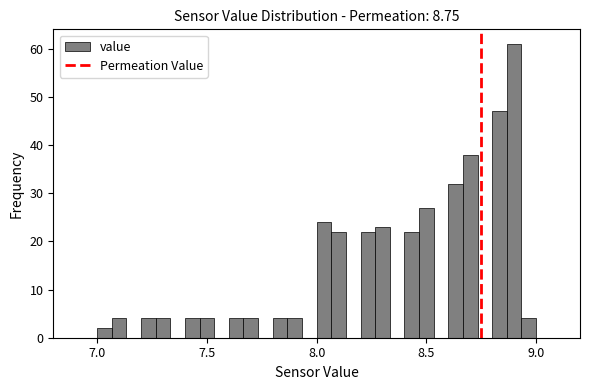

Read against the x-axis, roughly where is the centre of the tallest bar?

8.90